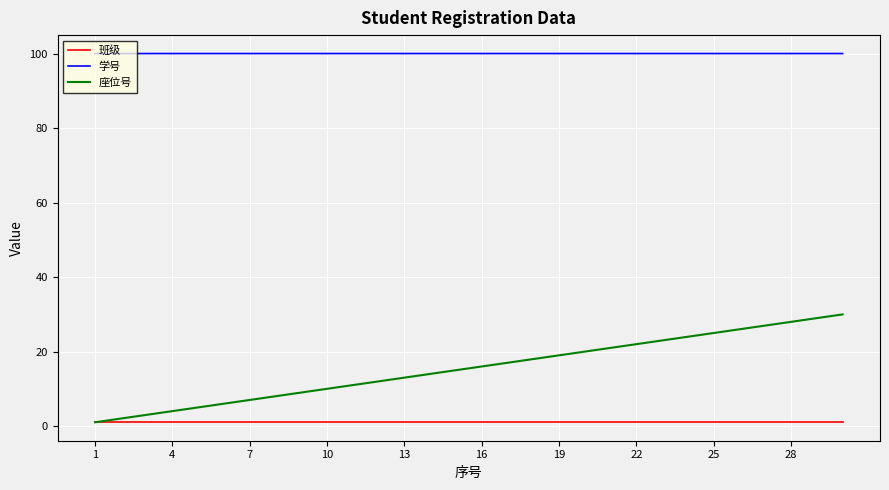

Which series has the widest spread of values?

座位号